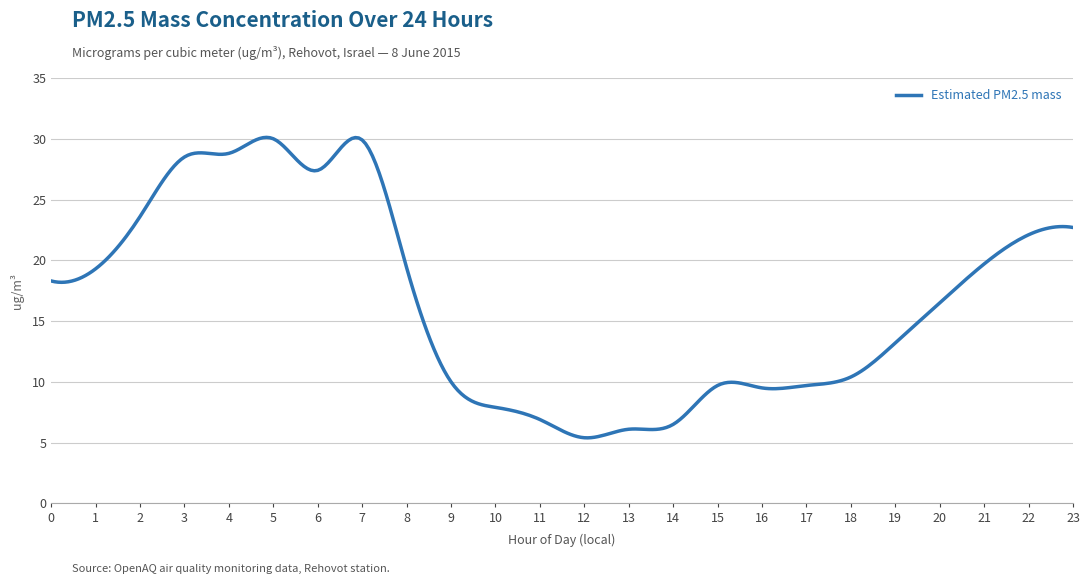

What is the minimum value shown in the chart?

5.4